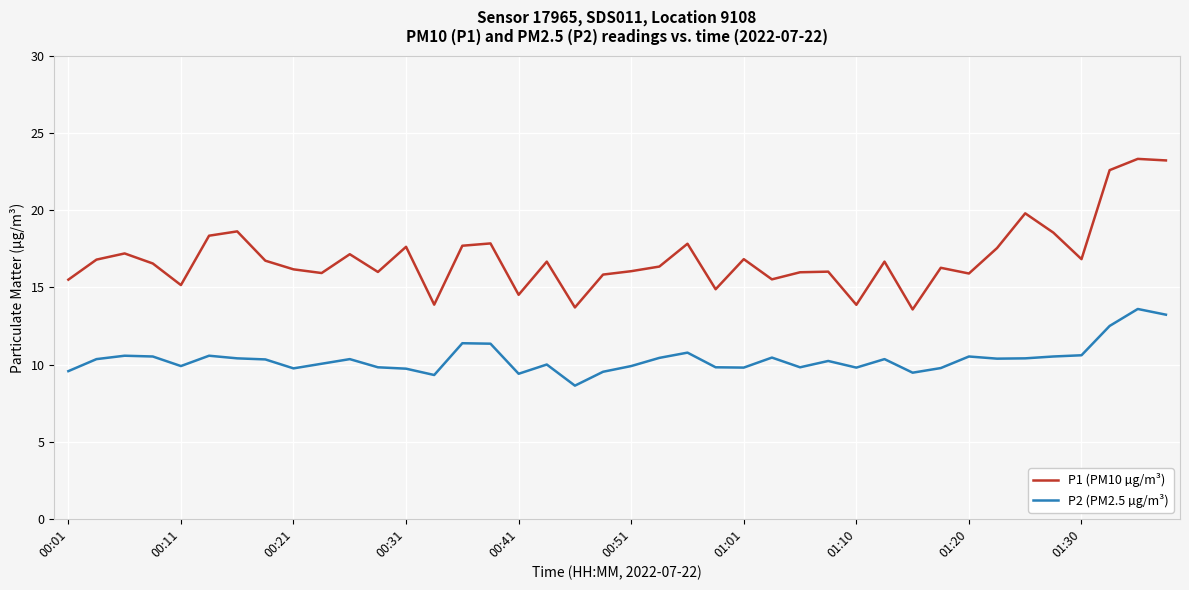

Which series has the largest total across all categories?

P1 (PM10 µg/m³)